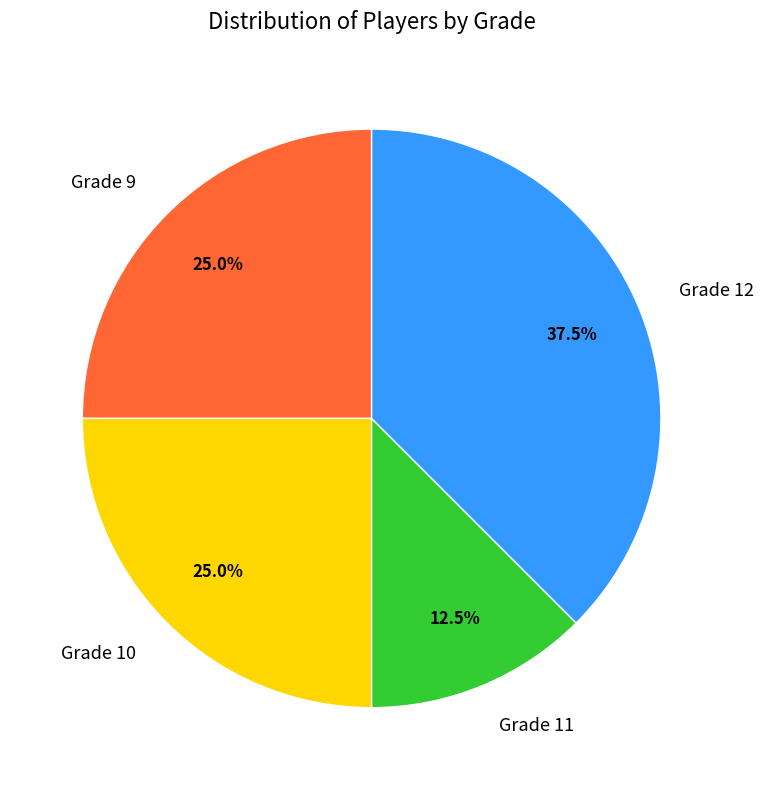

The Grade 9 slice represents 33% of the pie. True or false?

False